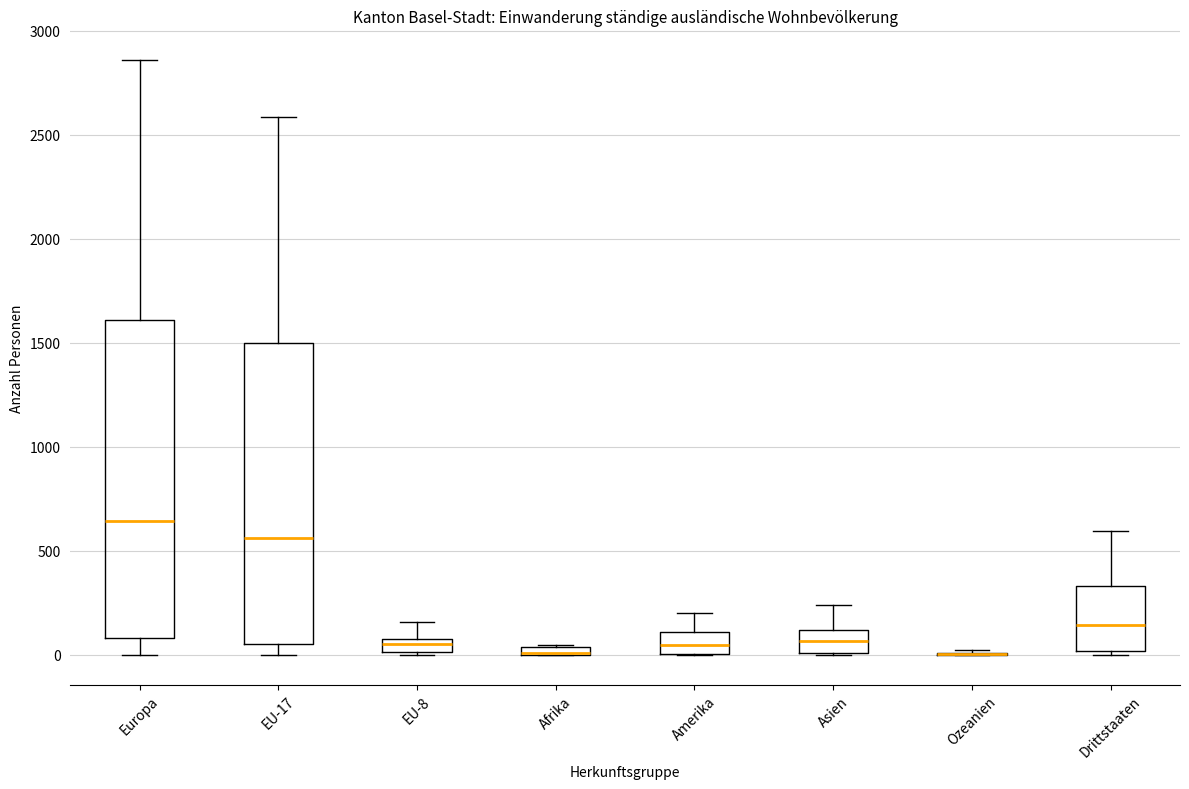

Where does the median line of the box for Drittstaaten sit on the y-axis? The values are not printed on the chart, so give them approximately, as read against the axis.

150